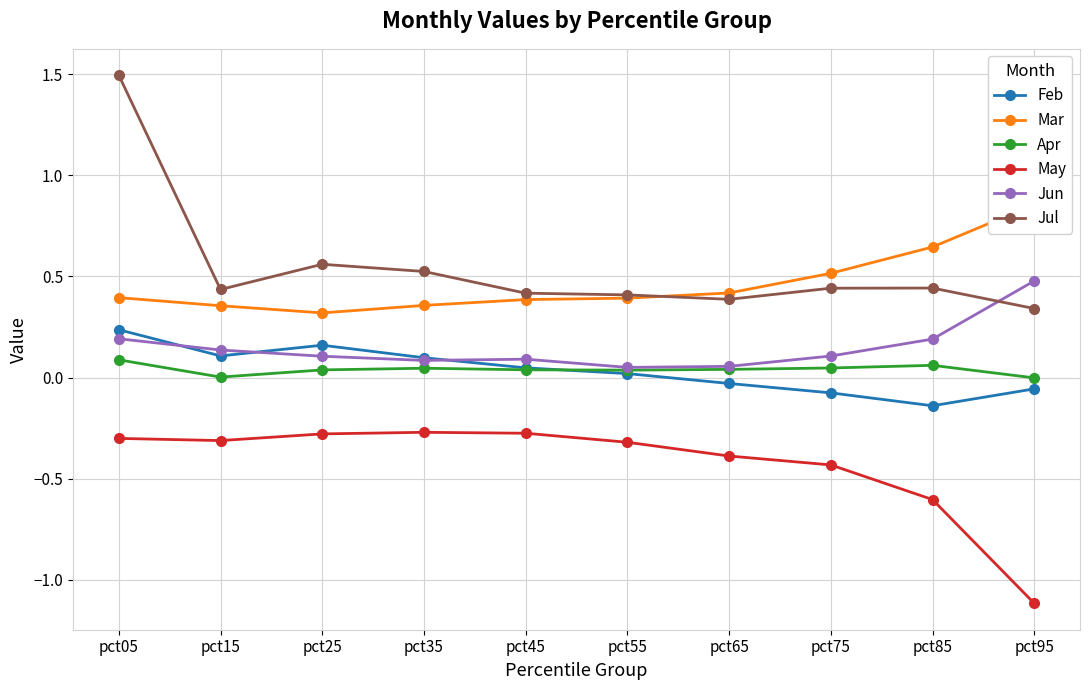

Where is the first local minimum for Feb?

pct15